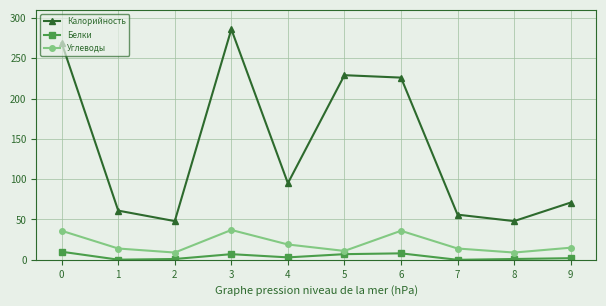

Which series changed the most between 1 and 5?

Калорийность